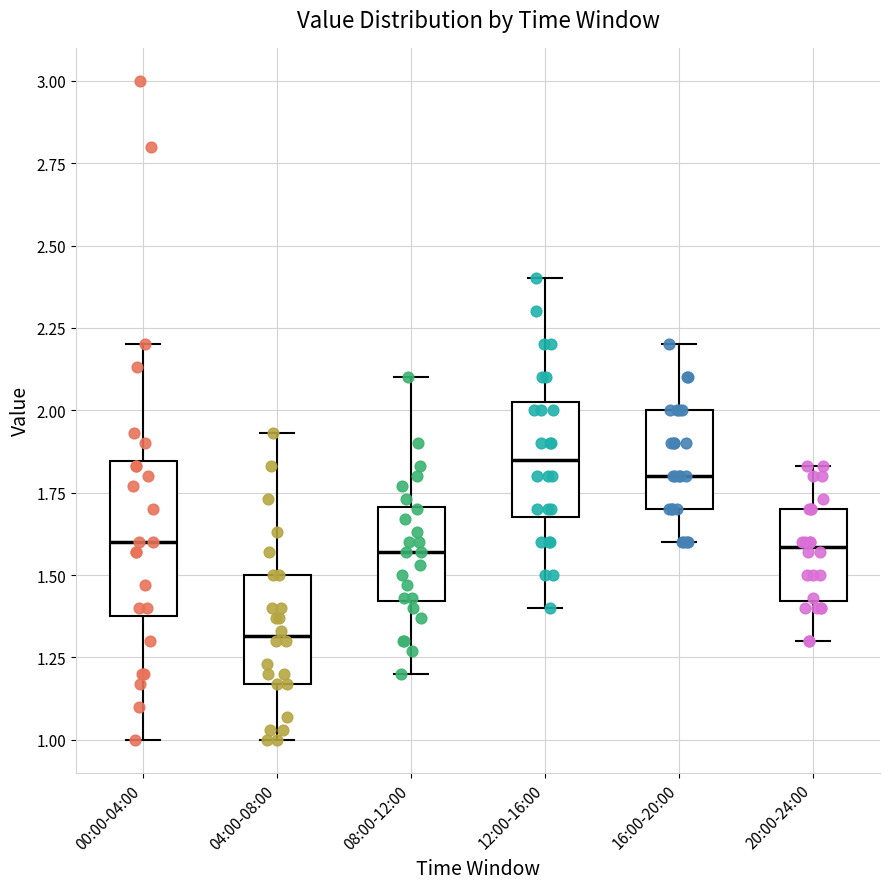

Reading left to right, transcribe this box plot: for each box, give where its median line is, the range the box spans, and where its two whiskers end, as read against the y-axis. The values are not printed on the chart, so give them approximately, as read against the axis.

00:00-04:00: median 1.60, box 1.40 to 1.85, whiskers 1.00 to 2.20
04:00-08:00: median 1.30, box 1.15 to 1.50, whiskers 1.00 to 1.95
08:00-12:00: median 1.55, box 1.40 to 1.70, whiskers 1.20 to 2.10
12:00-16:00: median 1.85, box 1.70 to 2.05, whiskers 1.40 to 2.40
16:00-20:00: median 1.80, box 1.70 to 2.00, whiskers 1.60 to 2.20
20:00-24:00: median 1.60, box 1.40 to 1.70, whiskers 1.30 to 1.85